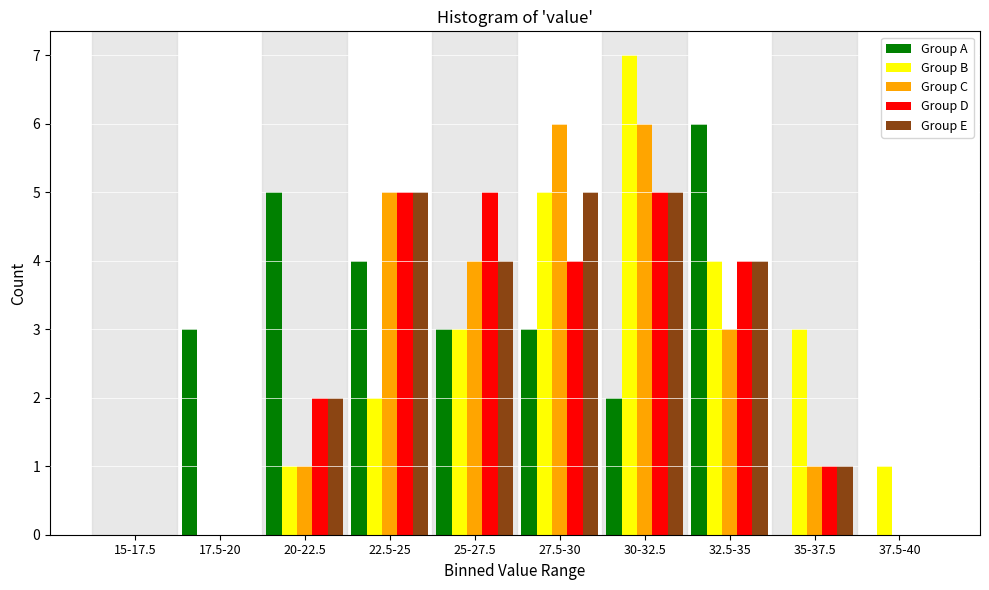

What is the maximum value shown in the chart?

7